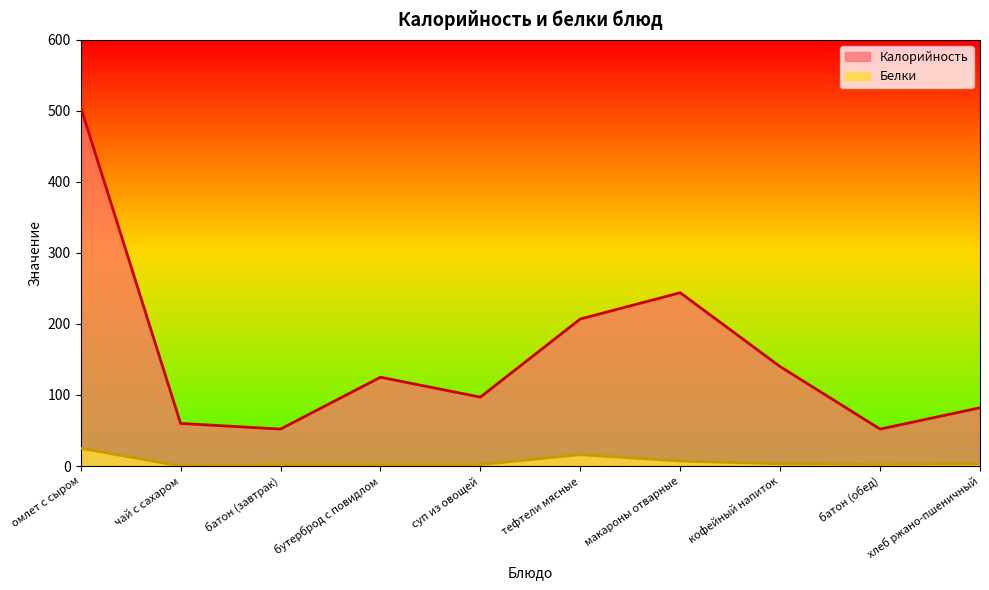

True or false: Калорийность and Белки cross at least once.

False